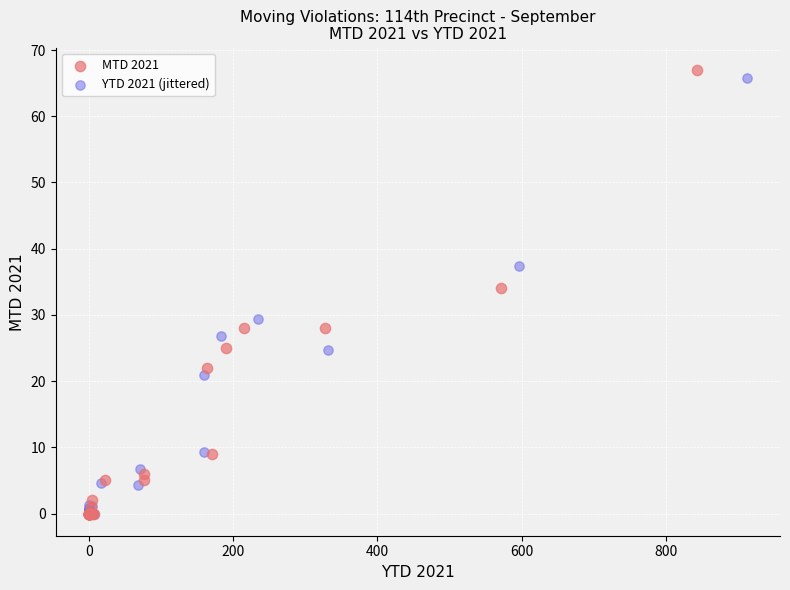

Which series contains the highest Y value?

MTD 2021